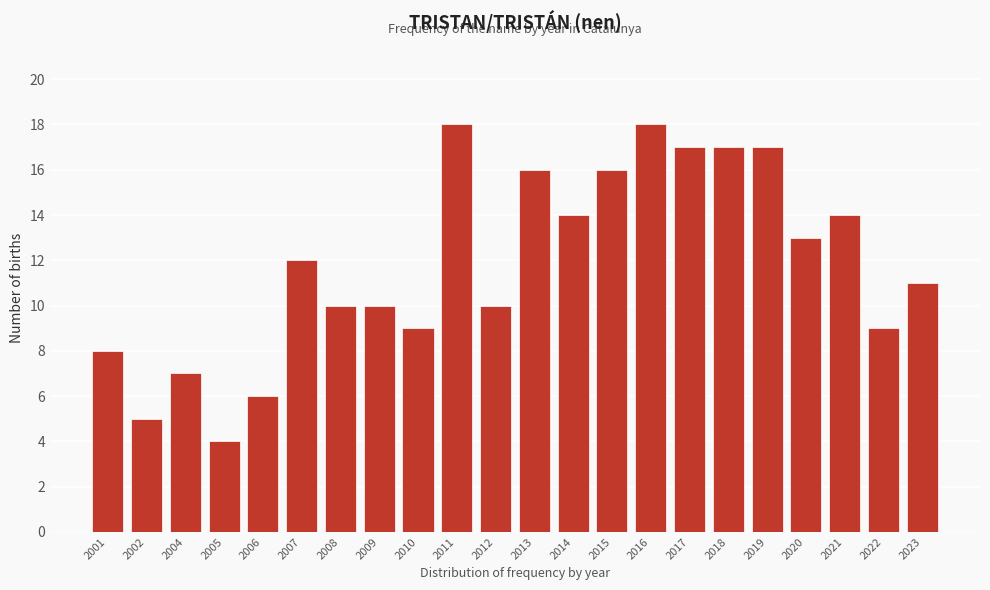

Reading left to right, what are all the values shown in this chart?

8	5	7	4	6	12	10	10	9	18	10	16	14	16	18	17	17	17	13	14	9	11